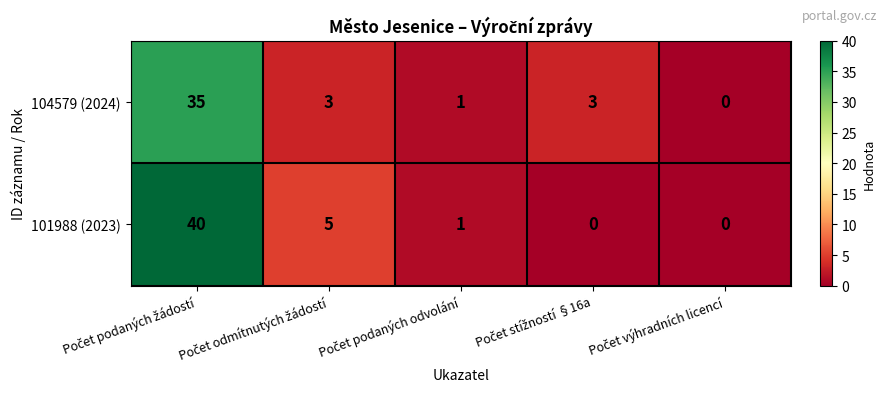

Which series has the largest range (max minus min)?

101988 (2023)